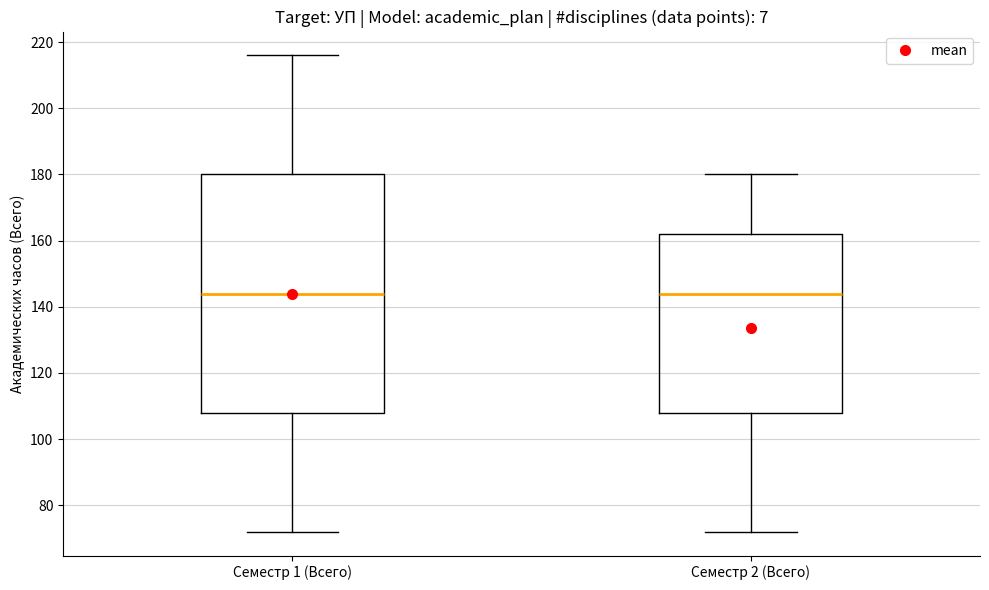

Reading left to right, transcribe this box plot: for each box, give where its median line is, the range the box spans, and where its two whiskers end, as read against the y-axis. The values are not printed on the chart, so give them approximately, as read against the axis.

Семестр 1 (Всего): median 144, box 108 to 180, whiskers 72 to 216
Семестр 2 (Всего): median 144, box 108 to 162, whiskers 72 to 180